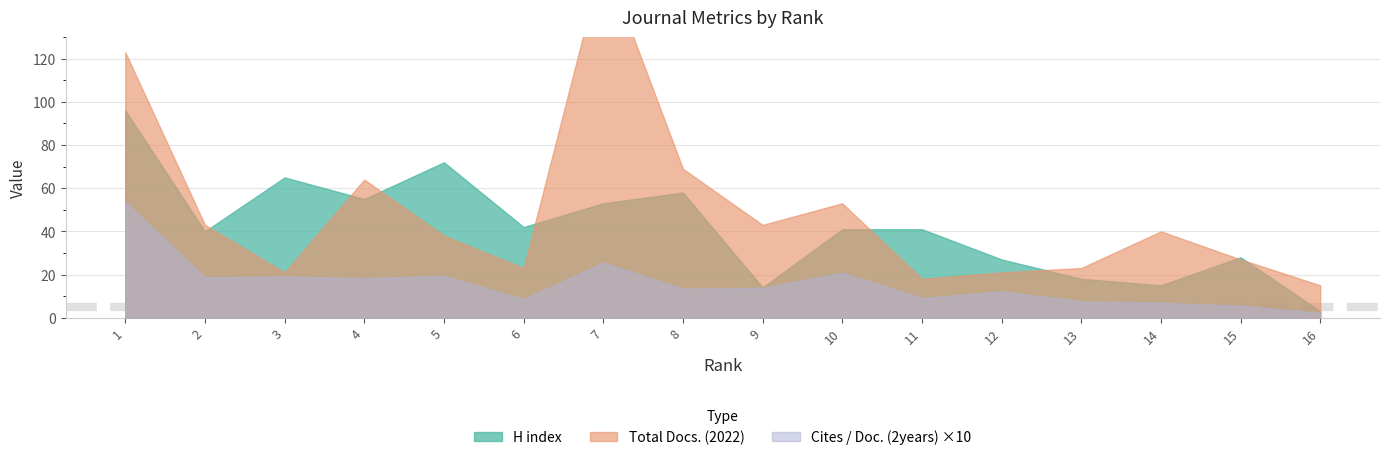

At which label does H index first exceed 41?

1